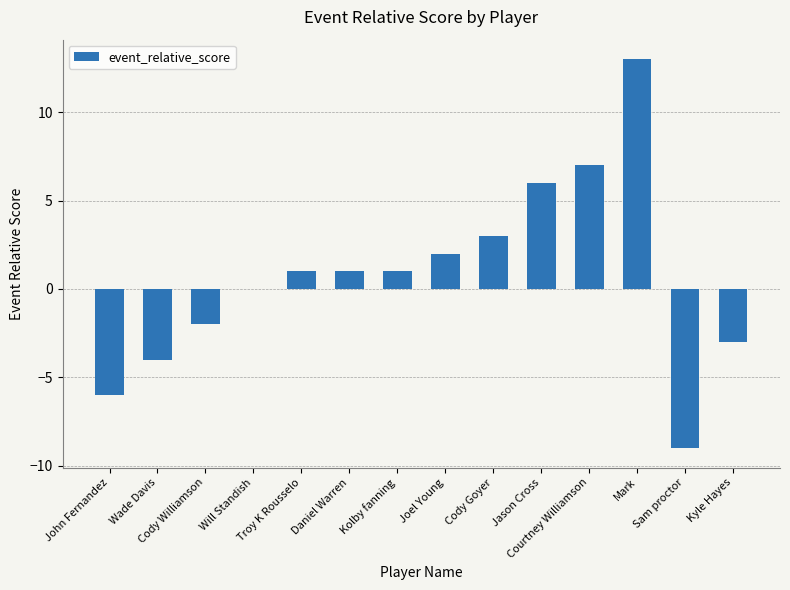

True or false: the data shows 0 at Will Standish.

True